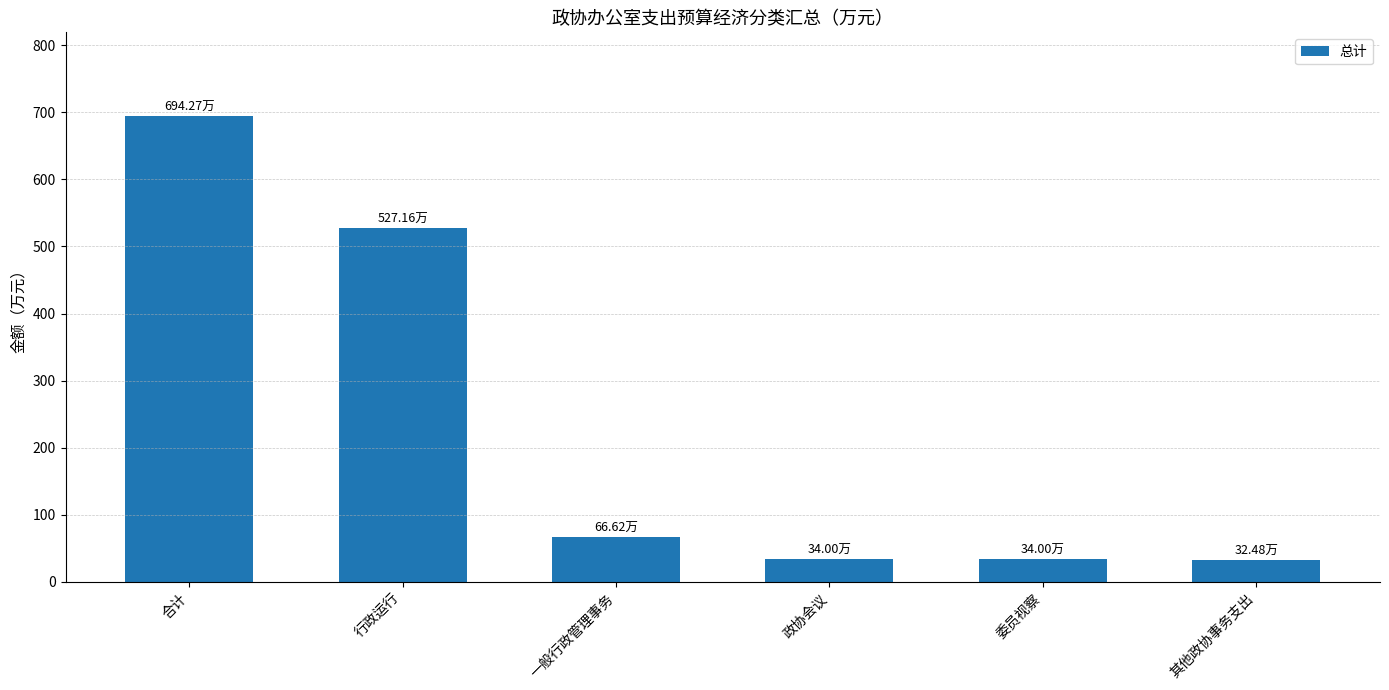

What is the label of the 5th bar from the right?

行政运行